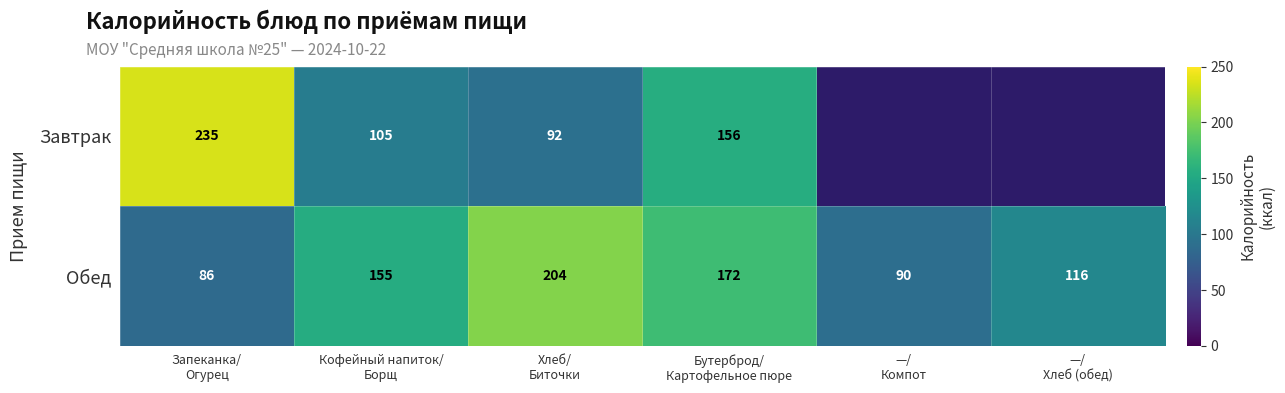

At which category does the chart reach its peak across all series?

Запеканка/
Огурец